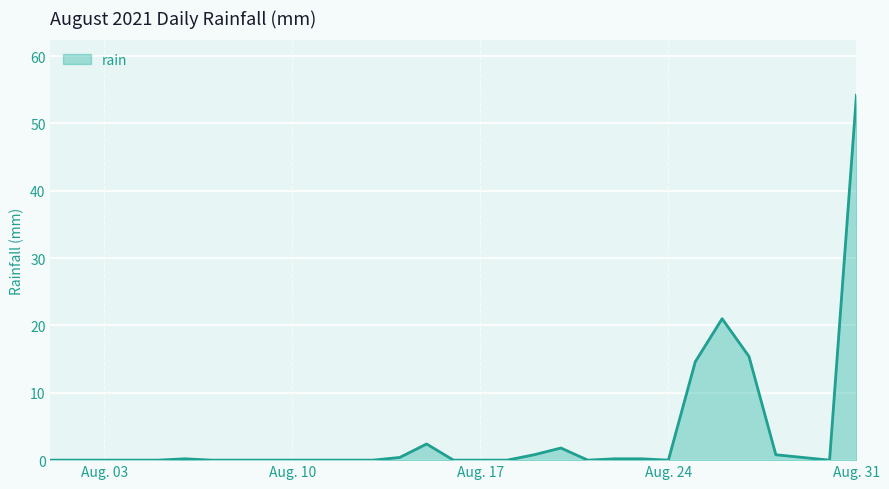

What is the greatest value displayed?

54.2